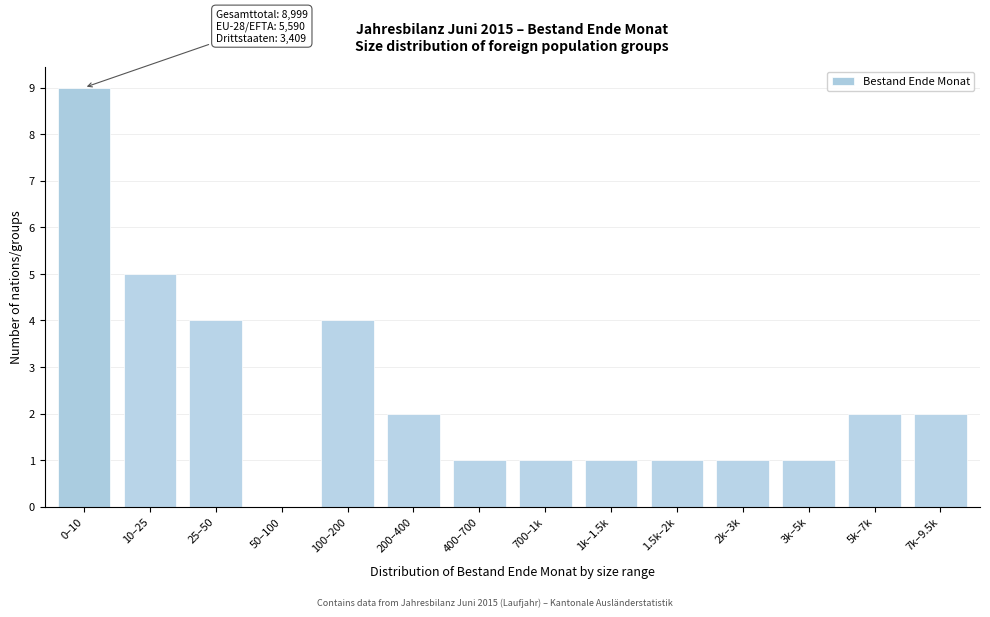

Reading left to right, extract all data points from this chart.

0–10=9	10–25=5	25–50=4	50–100=0	100–200=4	200–400=2	400–700=1	700–1k=1	1k–1.5k=1	1.5k–2k=1	2k–3k=1	3k–5k=1	5k–7k=2	7k–9.5k=2